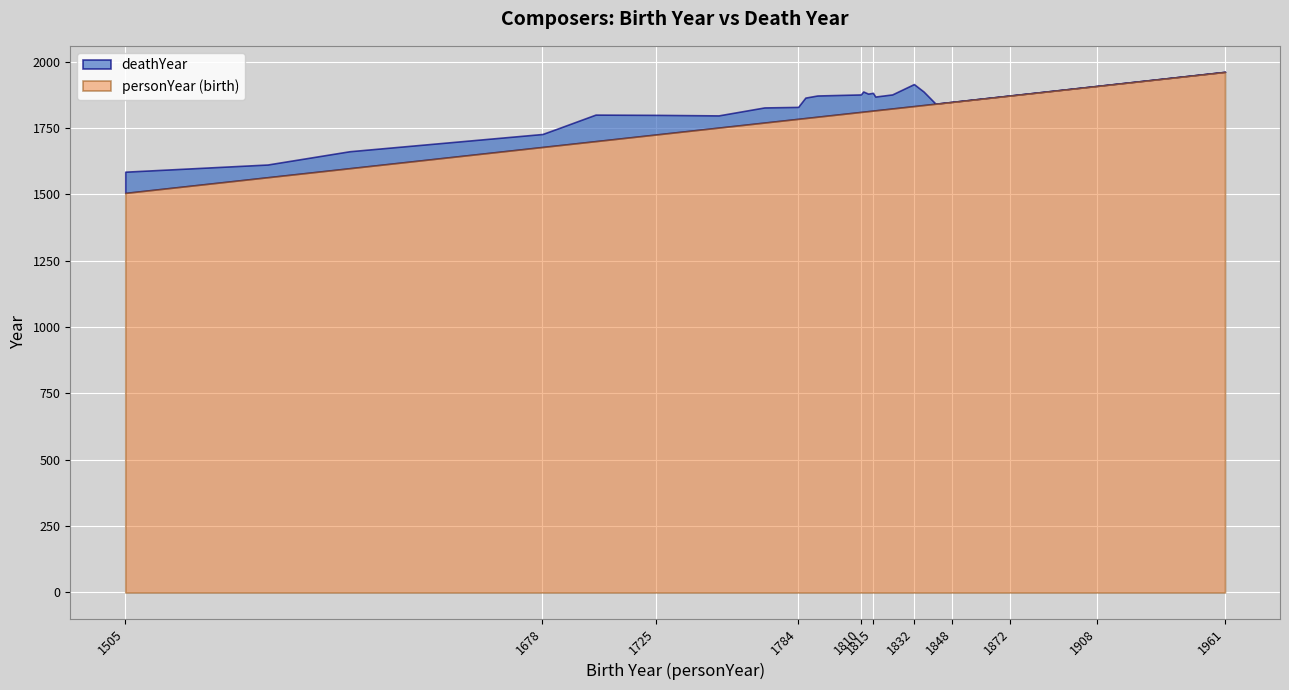

True or false: personYear (birth) has a value of 902 at 1832.

False